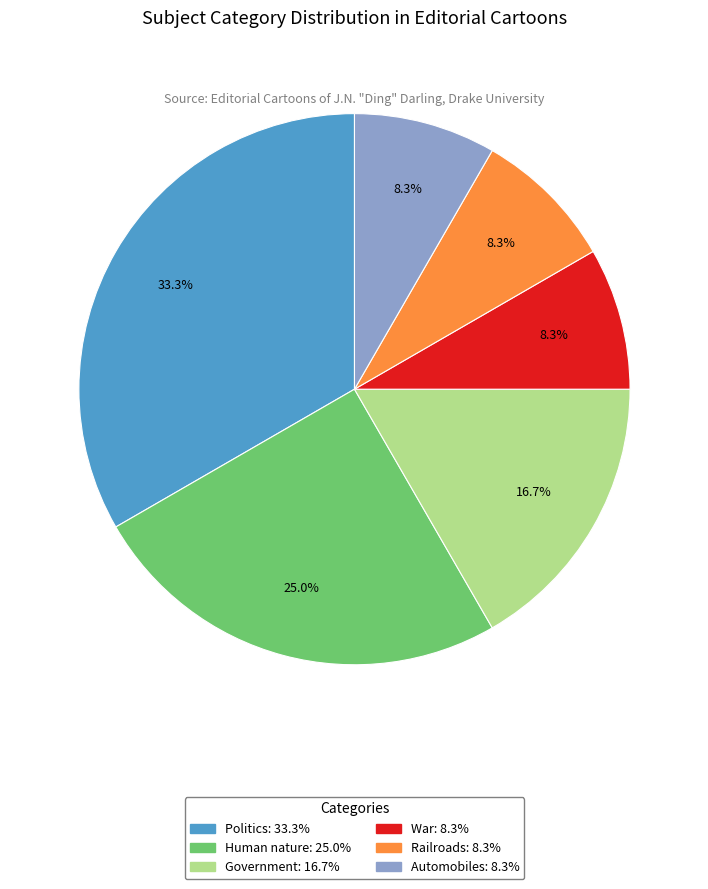

Does any single category account for the majority?

No